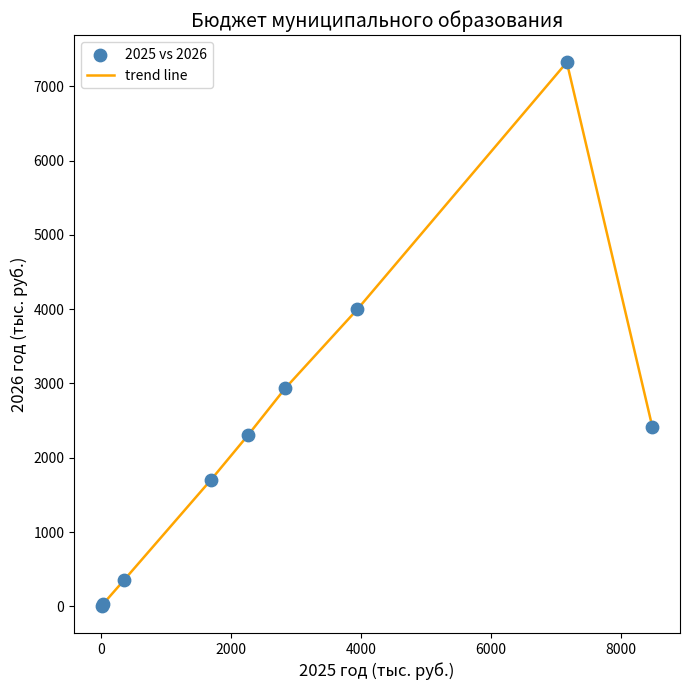

What is the greatest value displayed?

7322.4